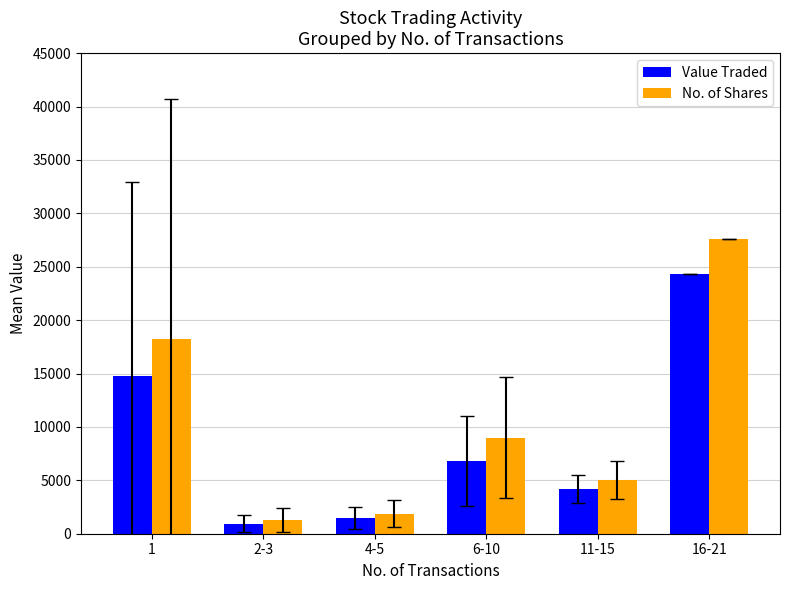

Does the chart contain any negative values?

No